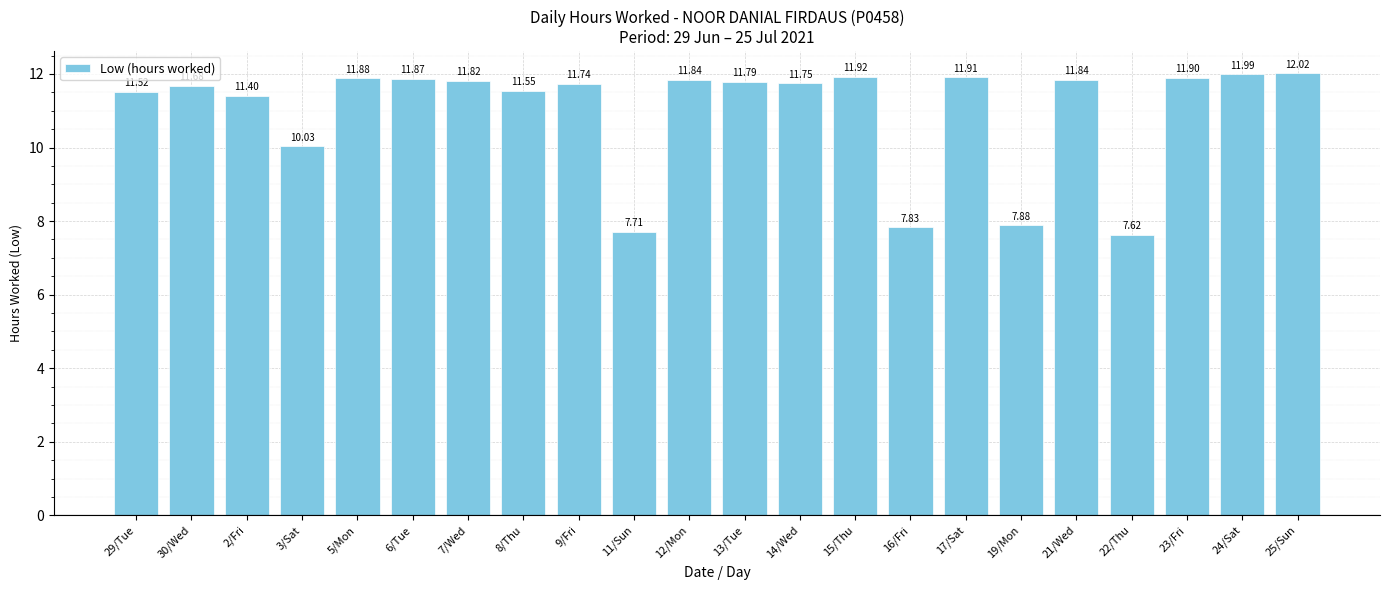

What is the change in value from 29/Tue to 9/Fri?

+0.2